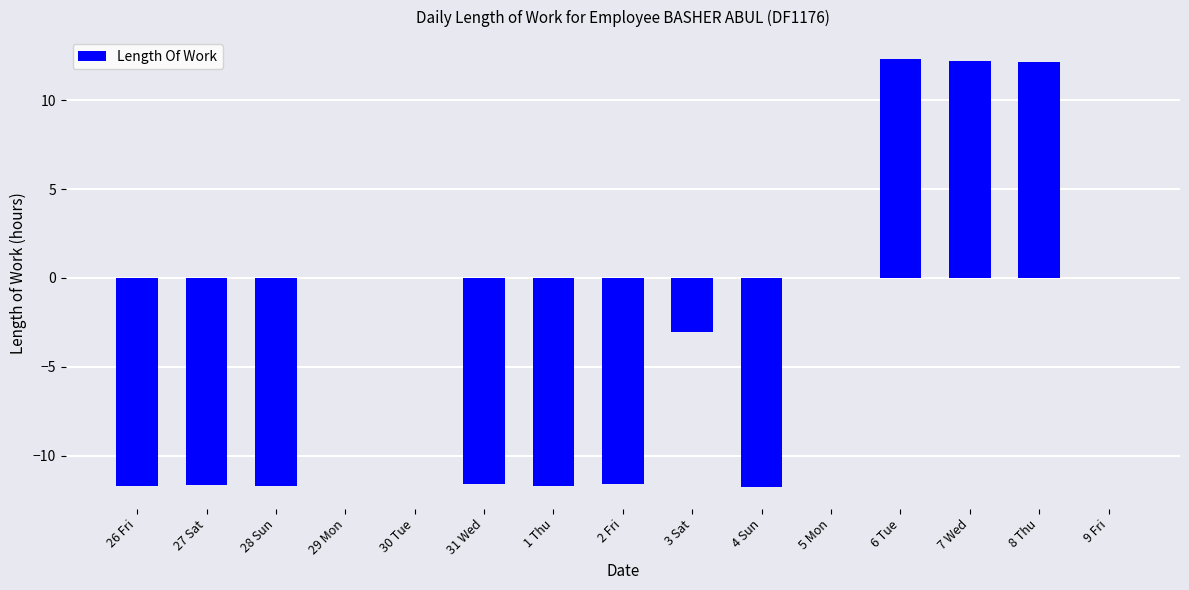

How many distinct data groups are displayed?

1